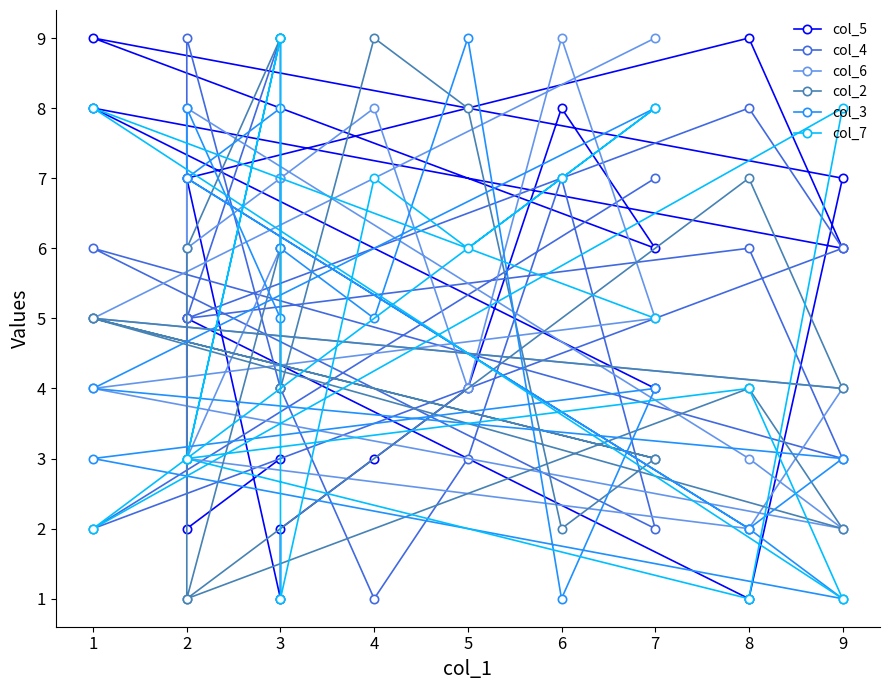

Which series has the largest range (max minus min)?

col_5